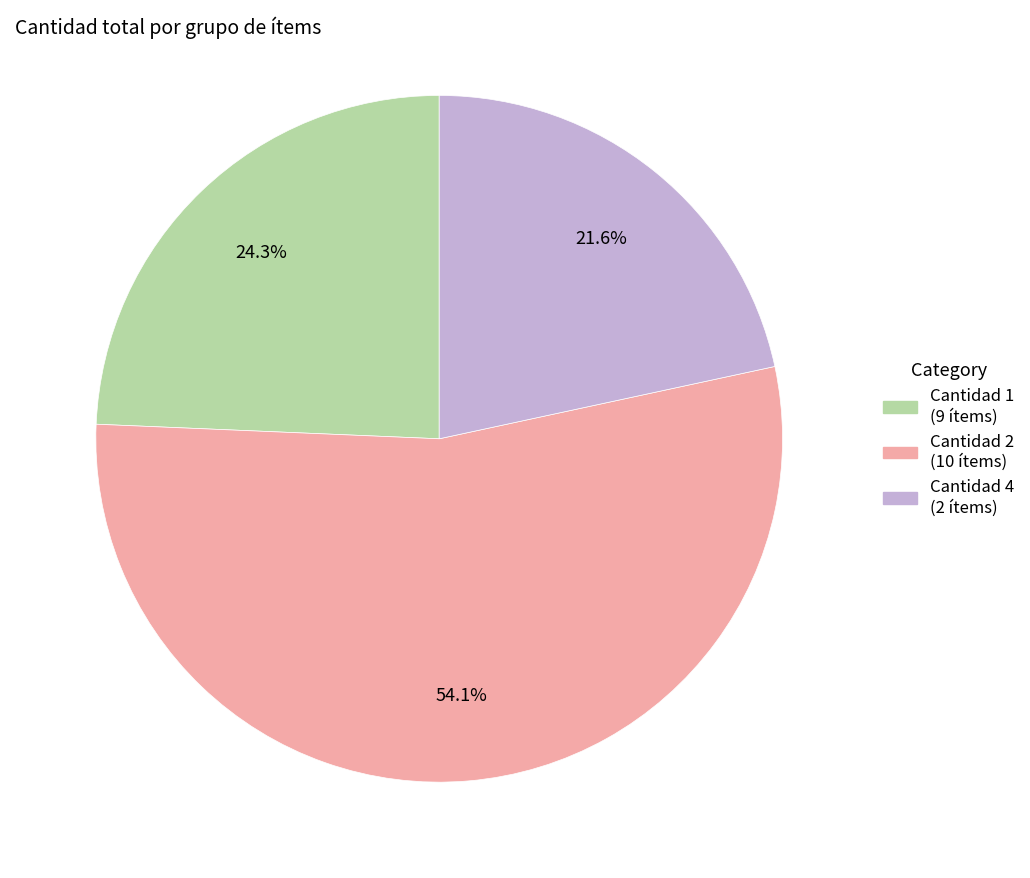

Is there any slice that represents more than half of the pie?

Yes